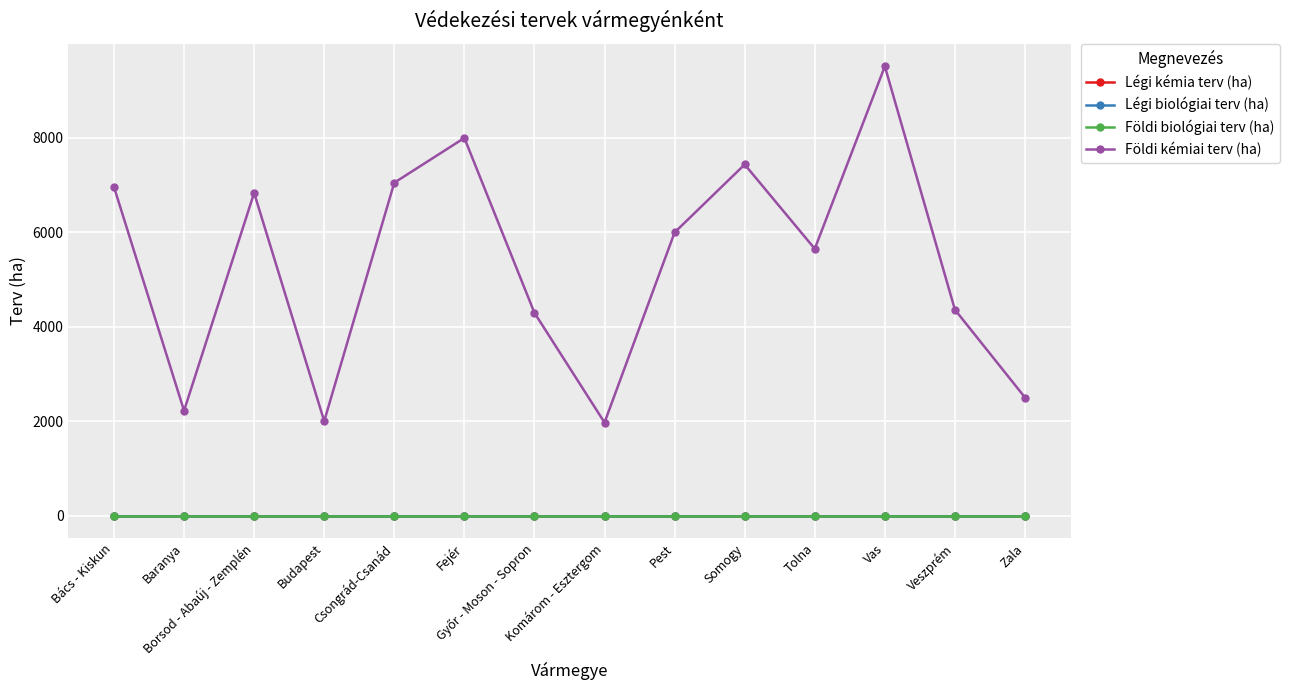

True or false: Légi biológiai terv (ha) has more than 2 points higher than both neighbors.

False